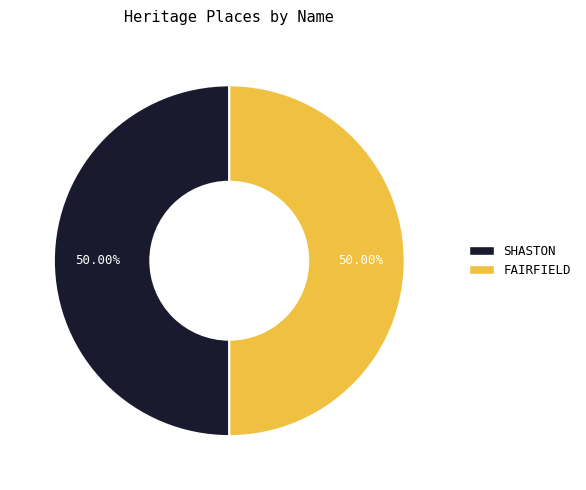

What is the ratio of the value at FAIRFIELD to the value at SHASTON?

1.0